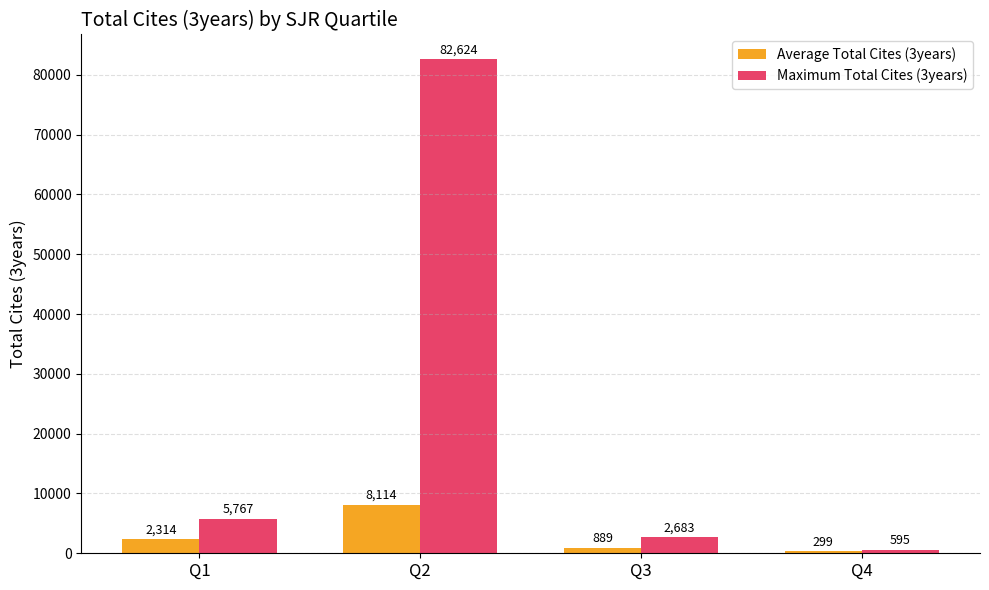

At which label does Maximum Total Cites (3years) reach its minimum?

Q4